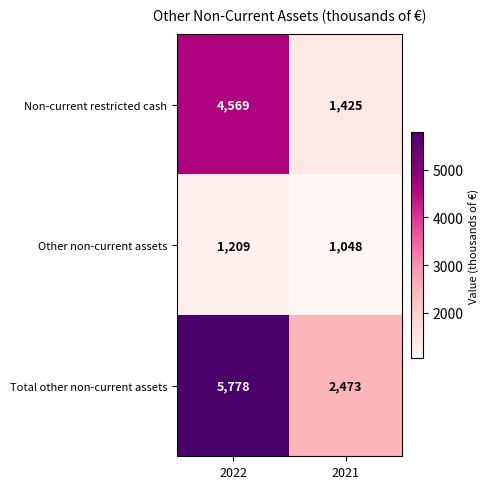

Which category has the highest value across all series?

2022